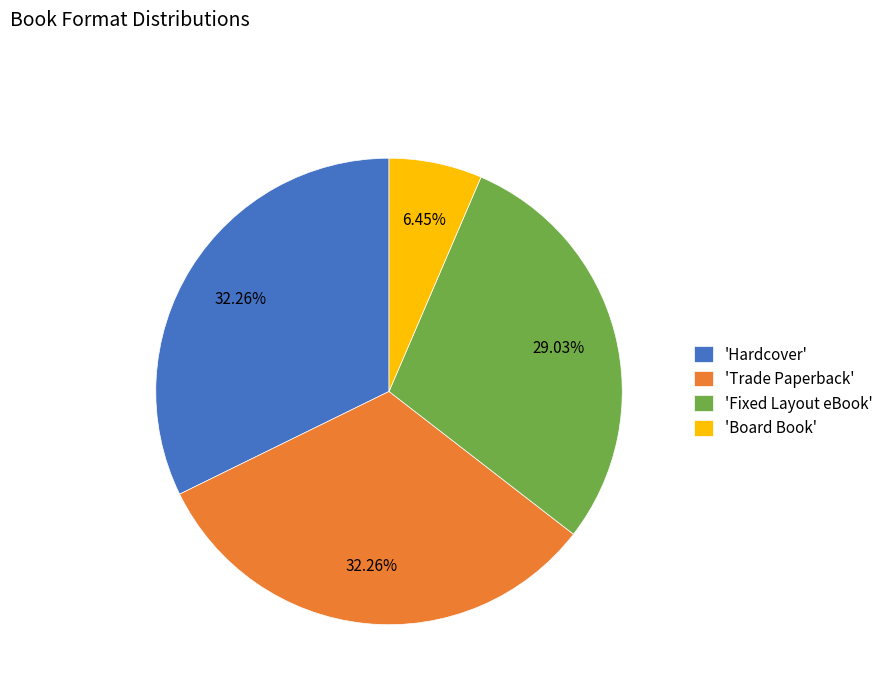

Combined, do 'Fixed Layout eBook' and 'Trade Paperback' account for over 50%?

Yes